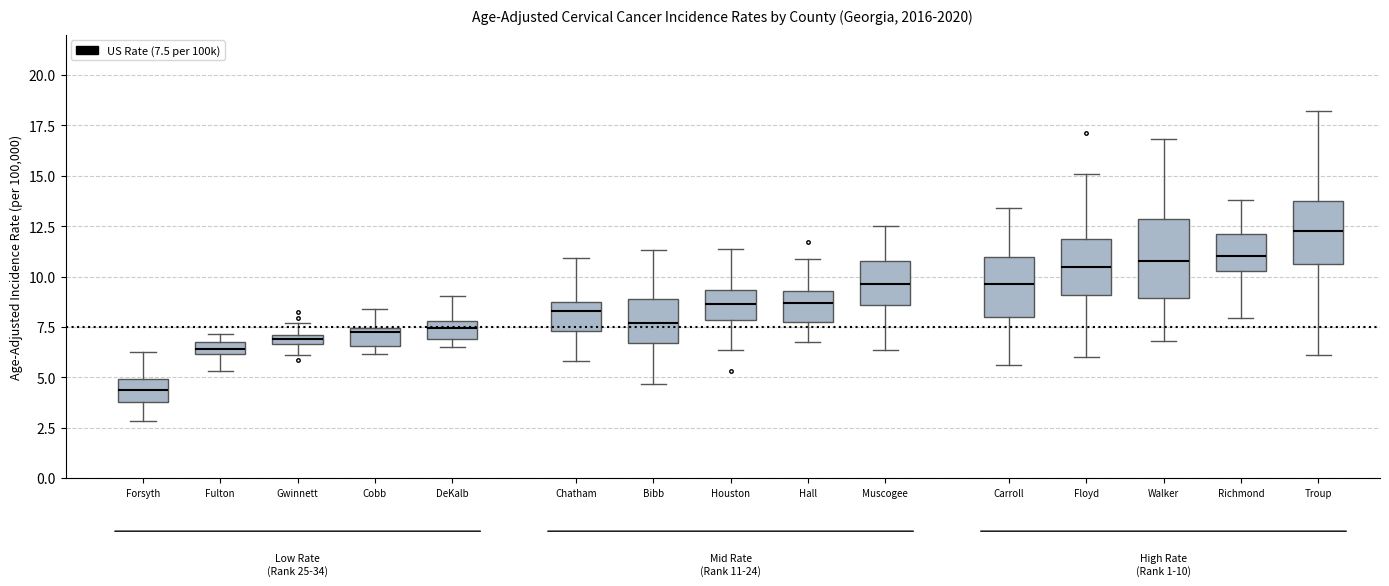

Which box's median line is the lowest?

Forsyth